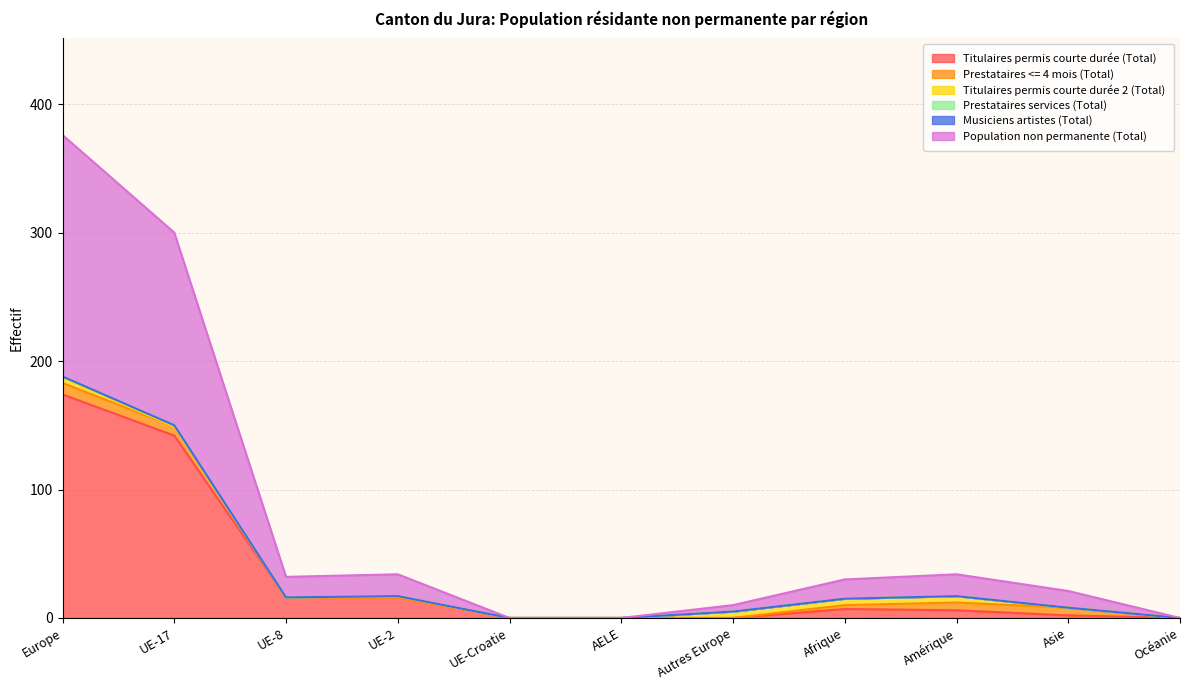

What is the maximum value for Titulaires permis courte durée (Total)?

174